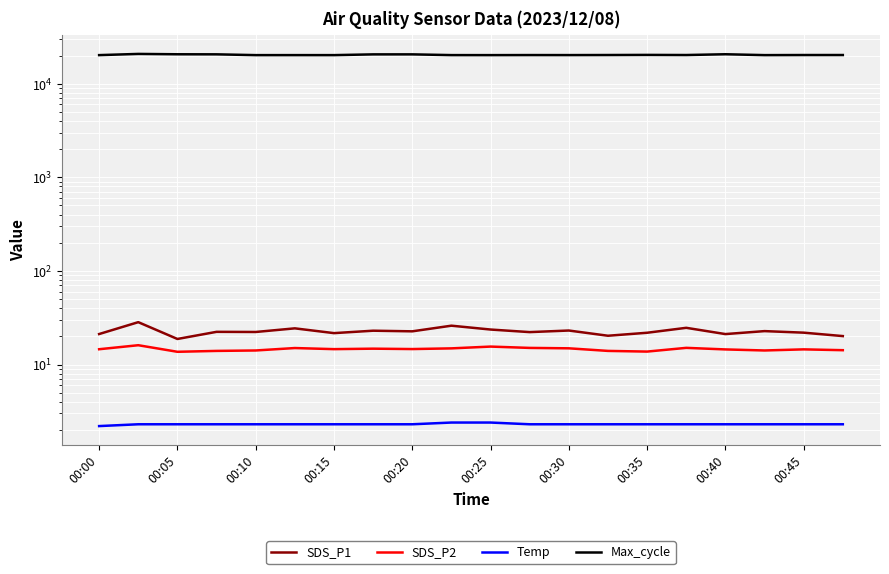

The value of Max_cycle at 00:25 is 20205.0. True or false?

True